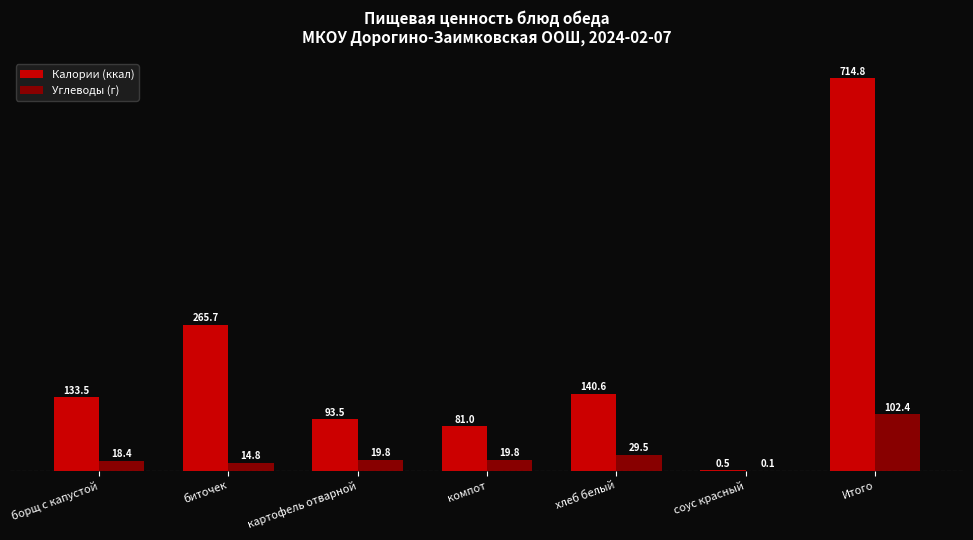

Where does the Калории (ккал) series first go above 133?

борщ с капустой